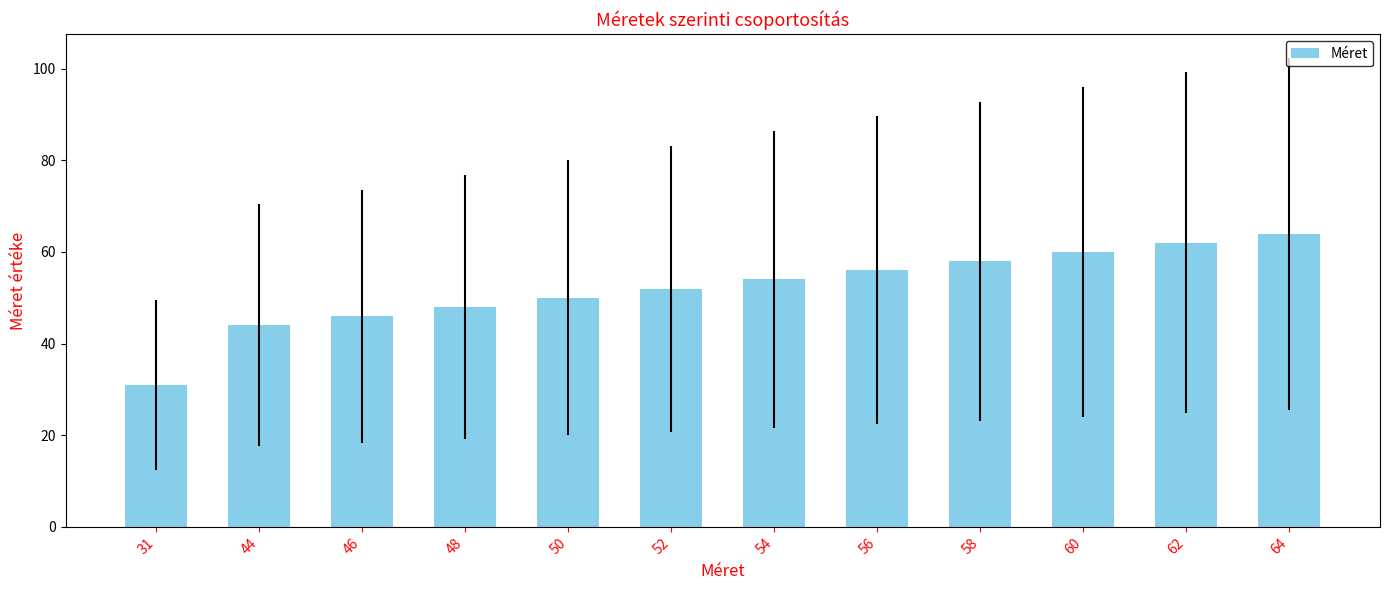

Rank the categories by value from highest to lowest.

64, 62, 60, 58, 56, 54, 52, 50, 48, 46, 44, 31